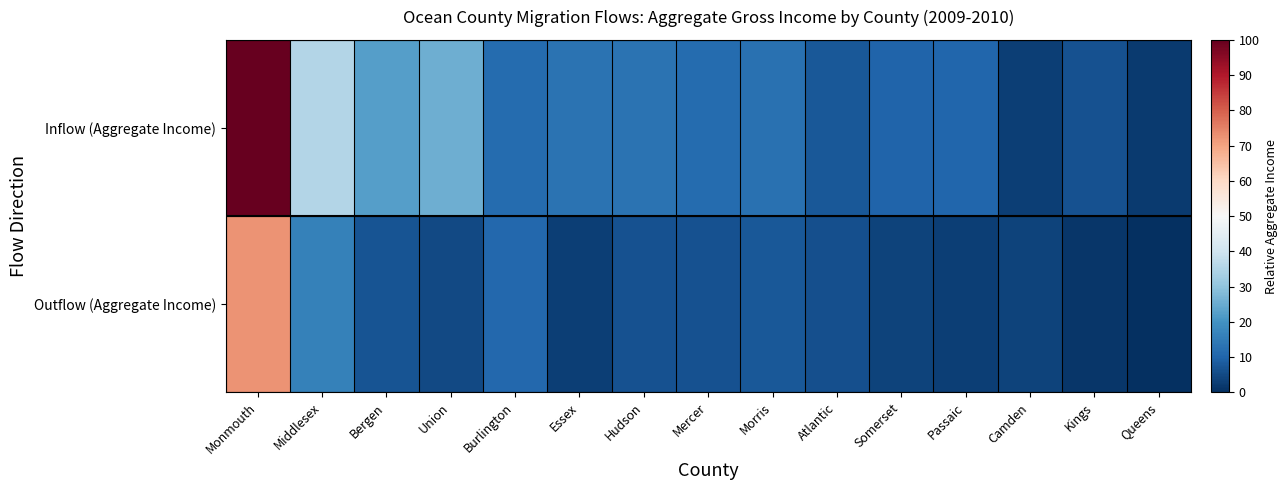

Reading right to left, transcribe all the data shown in this chart.

Inflow (Aggregate Income): Queens=2.3	Kings=6.5	Camden=2.9	Passaic=10.3	Somerset=9.8	Atlantic=7.6	Morris=12.8	Mercer=11.4	Hudson=12.9	Essex=13.2	Burlington=11.6	Union=25.4	Bergen=22.5	Middlesex=35.5	Monmouth=100.0
Outflow (Aggregate Income): Queens=0.0	Kings=1.4	Camden=3.6	Passaic=2.8	Somerset=3.6	Atlantic=6.0	Morris=7.5	Mercer=6.4	Hudson=6.3	Essex=3.1	Burlington=10.8	Union=4.7	Bergen=6.9	Middlesex=16.4	Monmouth=72.5